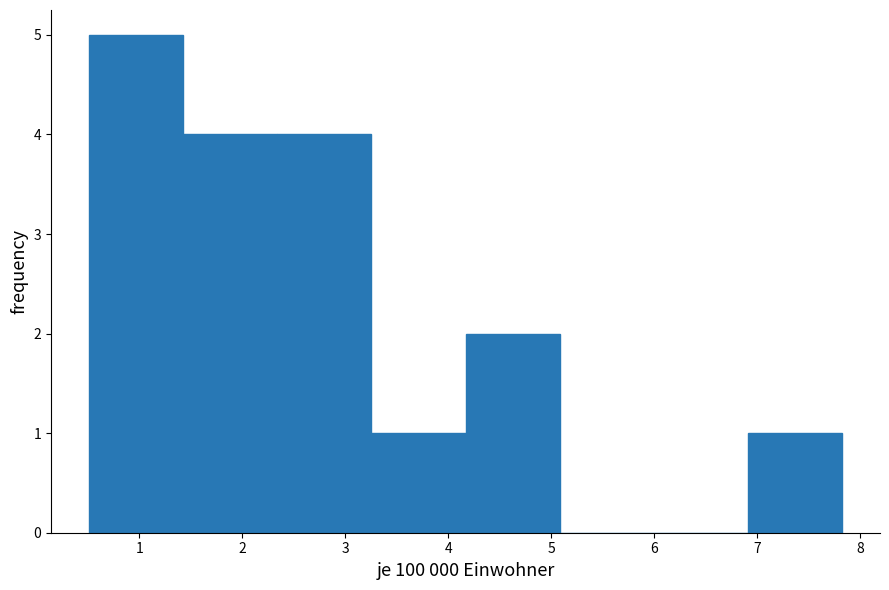

Reading left to right, list every bar in this chart as the range it spans on the x-axis followed by its height. Neither the bar edges nor the heights are printed on the chart, so give them approximately, as read against the axes.

0.5 to 1.4: 5
1.4 to 2.3: 4
2.3 to 3.3: 4
3.3 to 4.2: 1
4.2 to 5.1: 2
5.1 to 6.0: 0
6.0 to 6.9: 0
6.9 to 7.8: 1